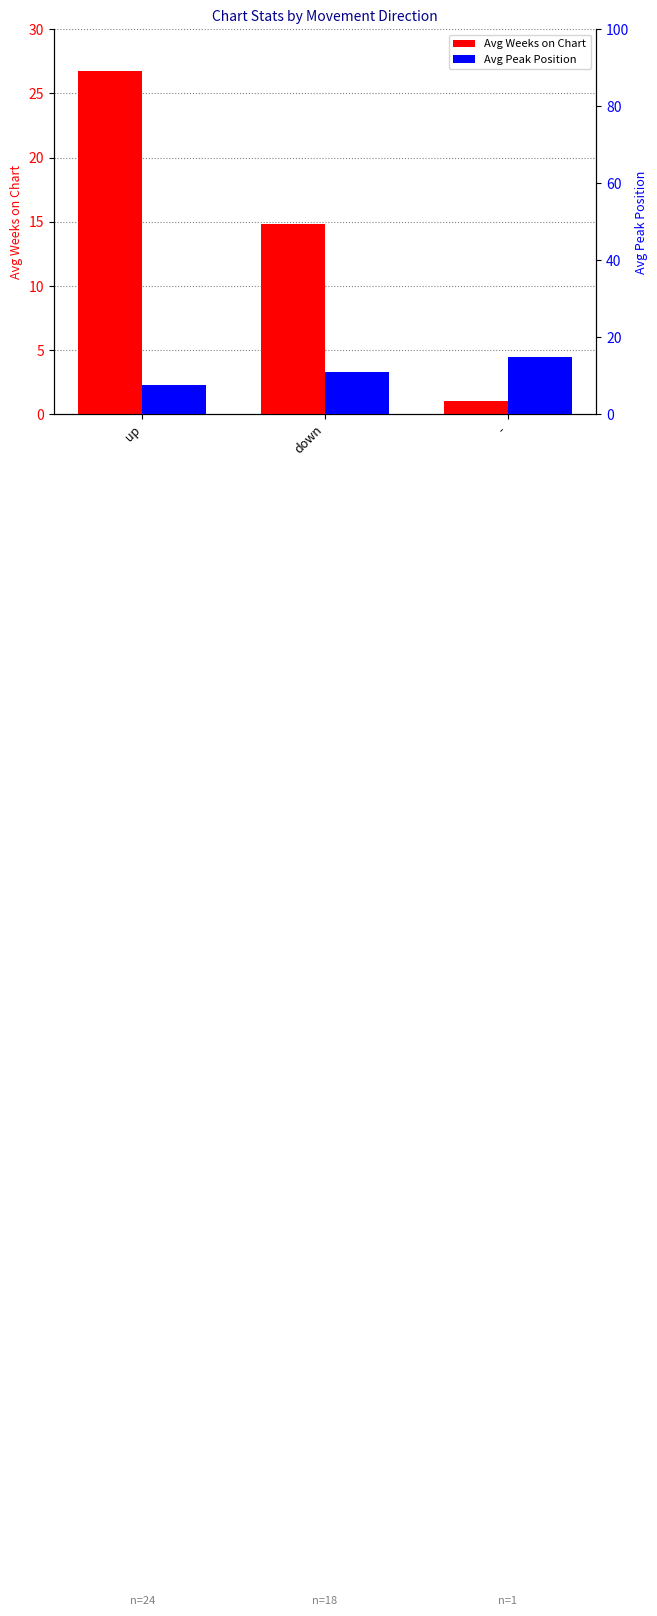

Reading left to right, extract all data points from this chart.

Avg Weeks on Chart: up=26.8	down=14.8	-=1.0
Avg Peak Position: up=7.7	down=11.1	-=15.0